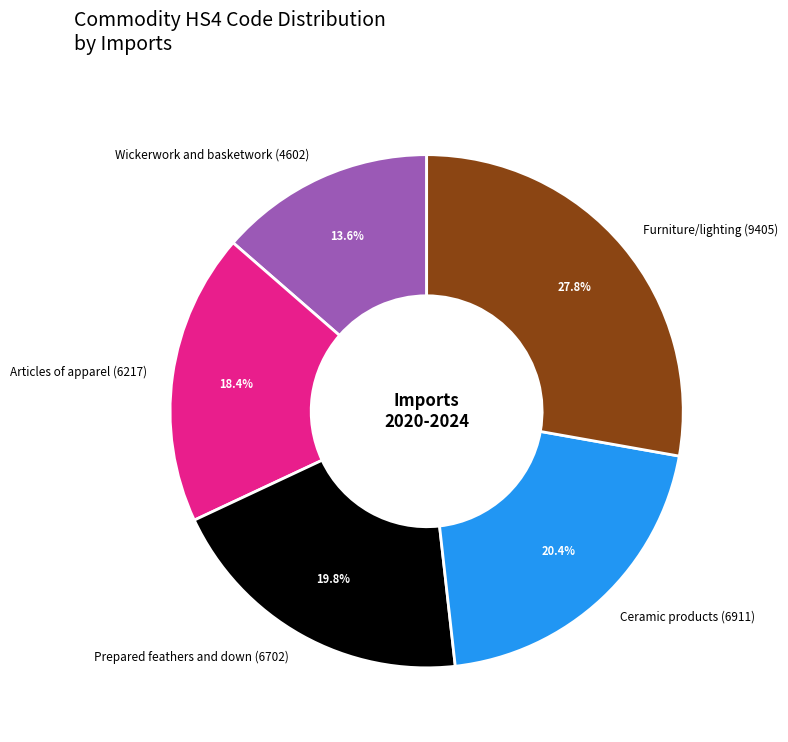

Rank the categories by value from highest to lowest.

Furniture/lighting (9405), Ceramic products (6911), Prepared feathers and down (6702), Articles of apparel (6217), Wickerwork and basketwork (4602)